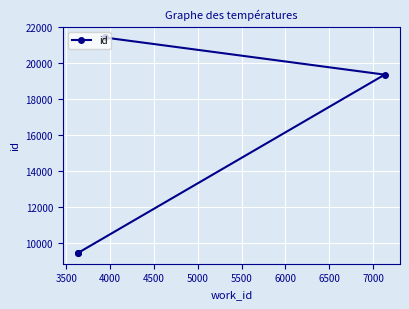

What is the greatest value displayed?

21424